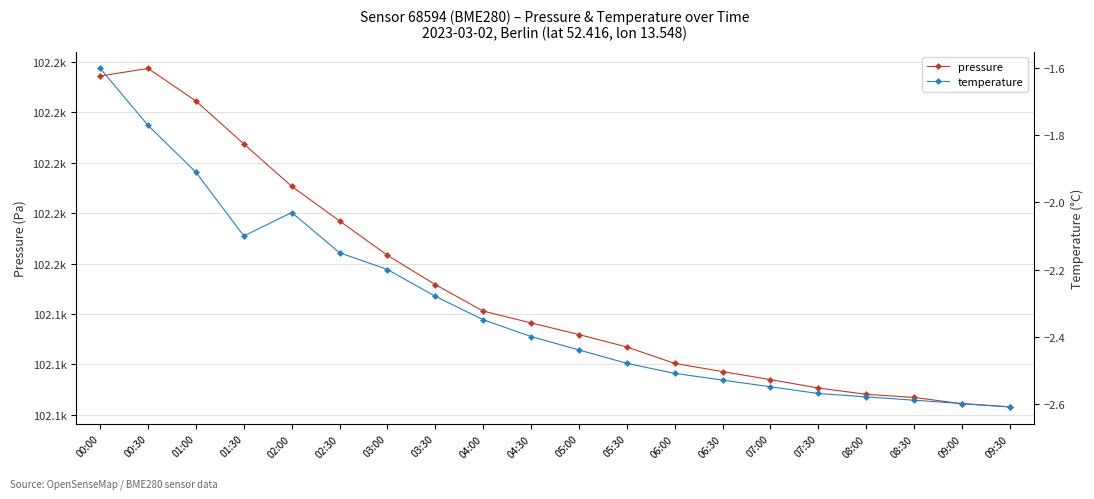

True or false: pressure and temperature cross at least once.

False